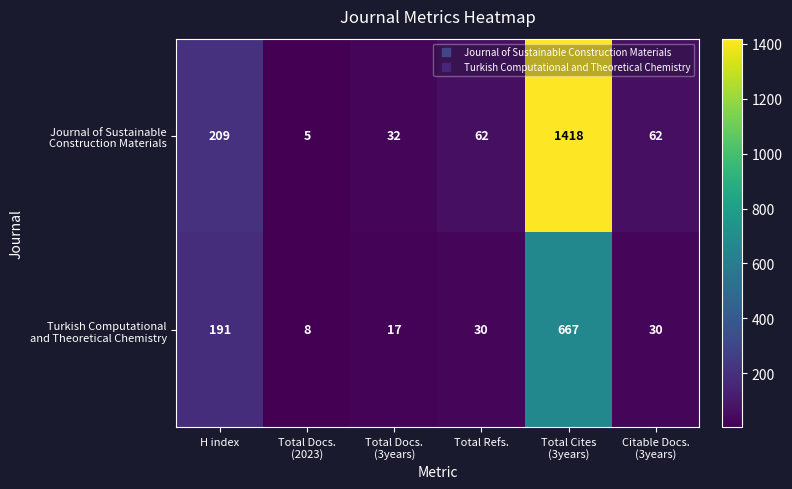

What is the smallest value displayed?

5